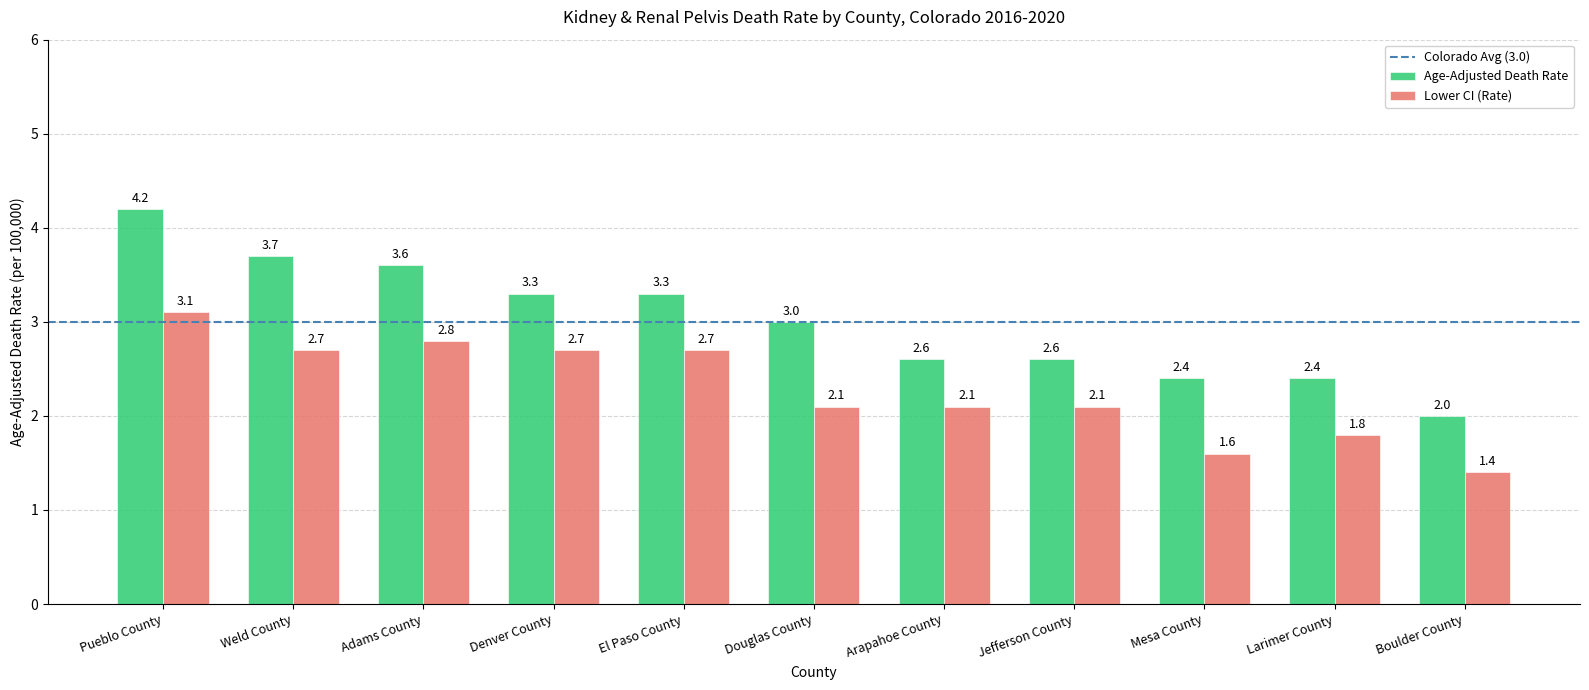

At which label does Age-Adjusted Death Rate first exceed 3?

Pueblo County